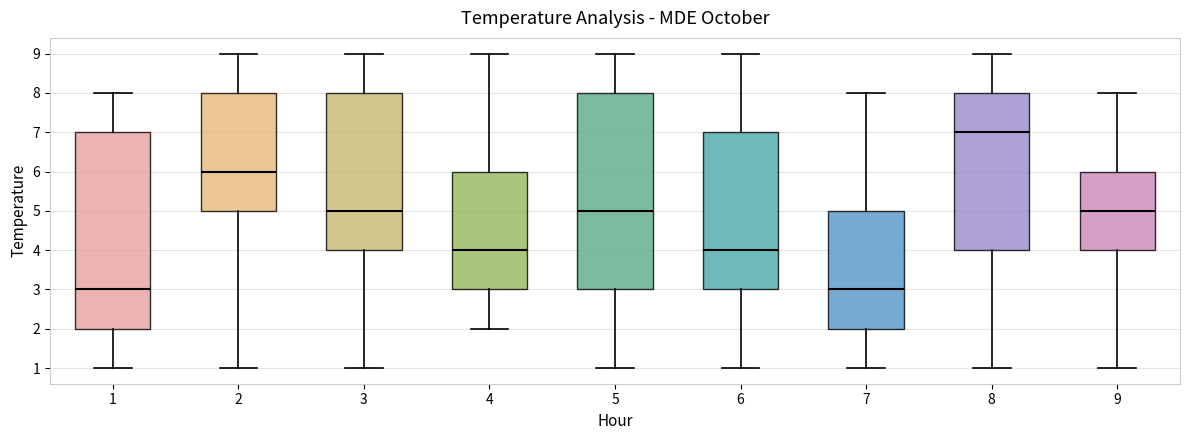

Reading left to right, read every box against the y-axis: the position of its median line, the range the box covers, and the ends of its whiskers. The values are not printed on the chart, so give them approximately, as read against the axis.

1: median 3, box 2 to 7, whiskers 1 to 8
2: median 6, box 5 to 8, whiskers 1 to 9
3: median 5, box 4 to 8, whiskers 1 to 9
4: median 4, box 3 to 6, whiskers 2 to 9
5: median 5, box 3 to 8, whiskers 1 to 9
6: median 4, box 3 to 7, whiskers 1 to 9
7: median 3, box 2 to 5, whiskers 1 to 8
8: median 7, box 4 to 8, whiskers 1 to 9
9: median 5, box 4 to 6, whiskers 1 to 8